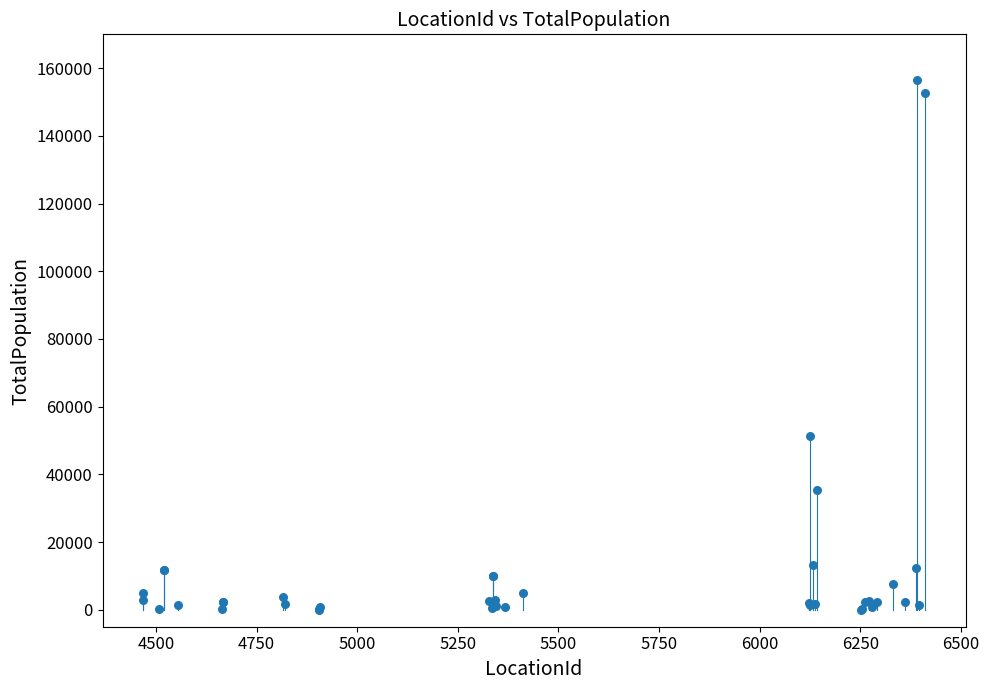

What Y value in the scatter plot is closest to 78332?

51481